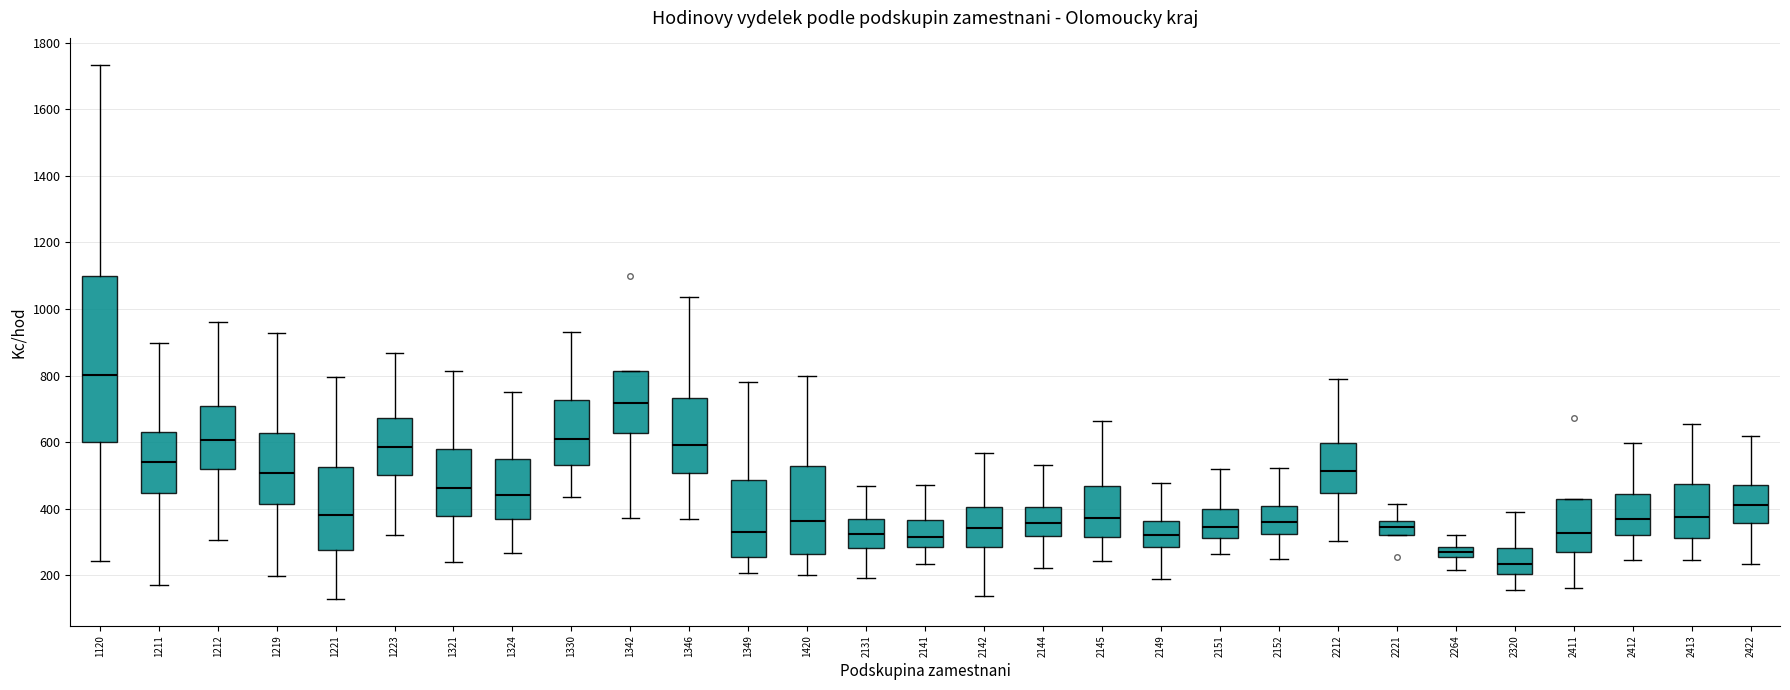

Reading left to right, transcribe this box plot: for each box, give where its median line is, the range the box spans, and where its two whiskers end, as read against the y-axis. The values are not printed on the chart, so give them approximately, as read against the axis.

1120: median 800, box 600 to 1100, whiskers 240 to 1740
1211: median 540, box 440 to 640, whiskers 180 to 900
1212: median 600, box 520 to 700, whiskers 300 to 960
1219: median 500, box 420 to 620, whiskers 200 to 920
1221: median 380, box 280 to 520, whiskers 120 to 800
1223: median 580, box 500 to 680, whiskers 320 to 860
1321: median 460, box 380 to 580, whiskers 240 to 820
1324: median 440, box 360 to 540, whiskers 260 to 760
1330: median 620, box 540 to 720, whiskers 440 to 940
1342: median 720, box 620 to 820, whiskers 380 to 820
1346: median 600, box 500 to 740, whiskers 360 to 1040
1349: median 340, box 260 to 480, whiskers 200 to 780
1420: median 360, box 260 to 520, whiskers 200 to 800
2131: median 320, box 280 to 360, whiskers 200 to 460
2141: median 320, box 280 to 360, whiskers 240 to 480
2142: median 340, box 280 to 400, whiskers 140 to 560
2144: median 360, box 320 to 400, whiskers 220 to 540
2145: median 380, box 320 to 460, whiskers 240 to 660
2149: median 320, box 280 to 360, whiskers 180 to 480
2151: median 340, box 320 to 400, whiskers 260 to 520
2152: median 360, box 320 to 400, whiskers 240 to 520
2212: median 520, box 440 to 600, whiskers 300 to 800
2221: median 340, box 320 to 360, whiskers 320 to 420
2264: median 260 (inside the box), box 260 to 280, whiskers 220 to 320
2320: median 240, box 200 to 280, whiskers 160 to 380
2411: median 320, box 260 to 420, whiskers 160 to 420
2412: median 380, box 320 to 440, whiskers 240 to 600
2413: median 380, box 320 to 480, whiskers 240 to 660
2422: median 400, box 360 to 480, whiskers 240 to 620